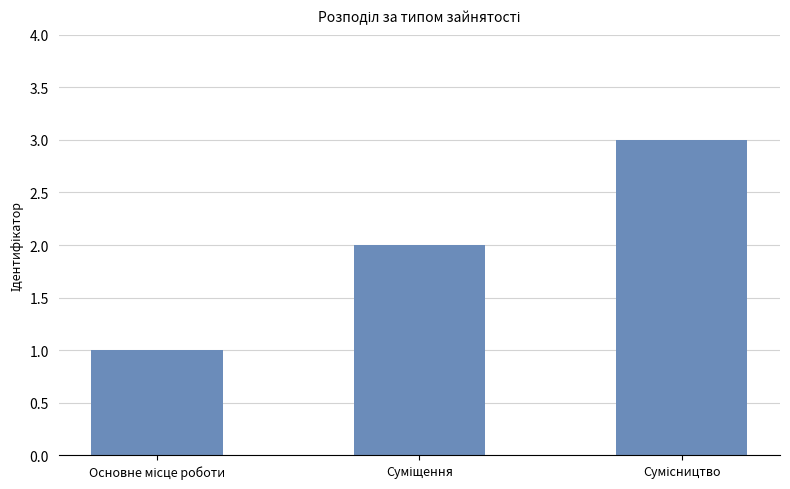

What is the greatest value displayed?

3